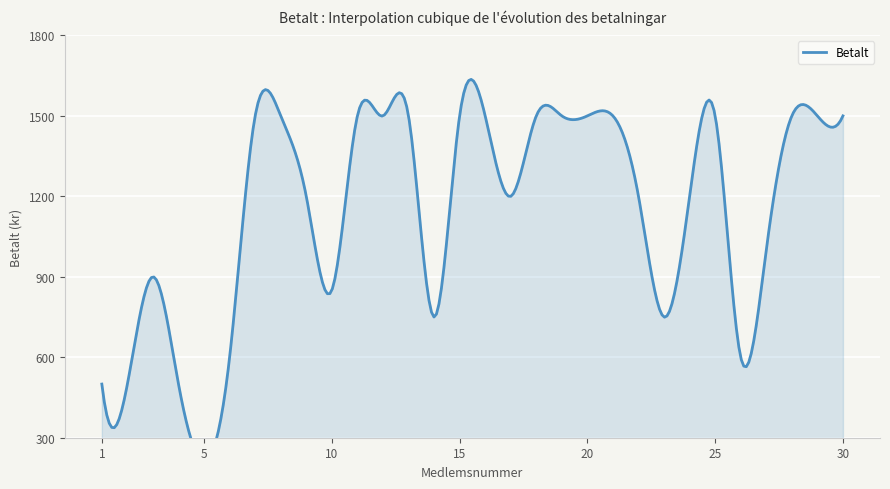

Which has a higher value, 2 or 25?

25